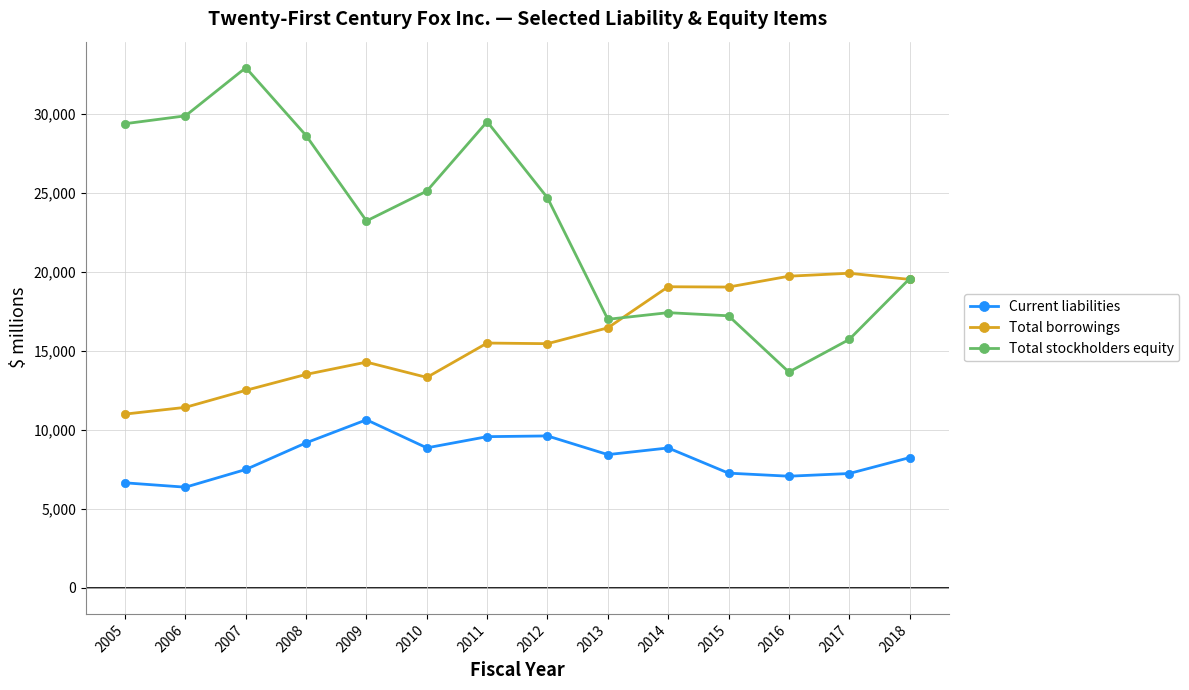

Is it true that Total borrowings equals 10999 at 2005?

True